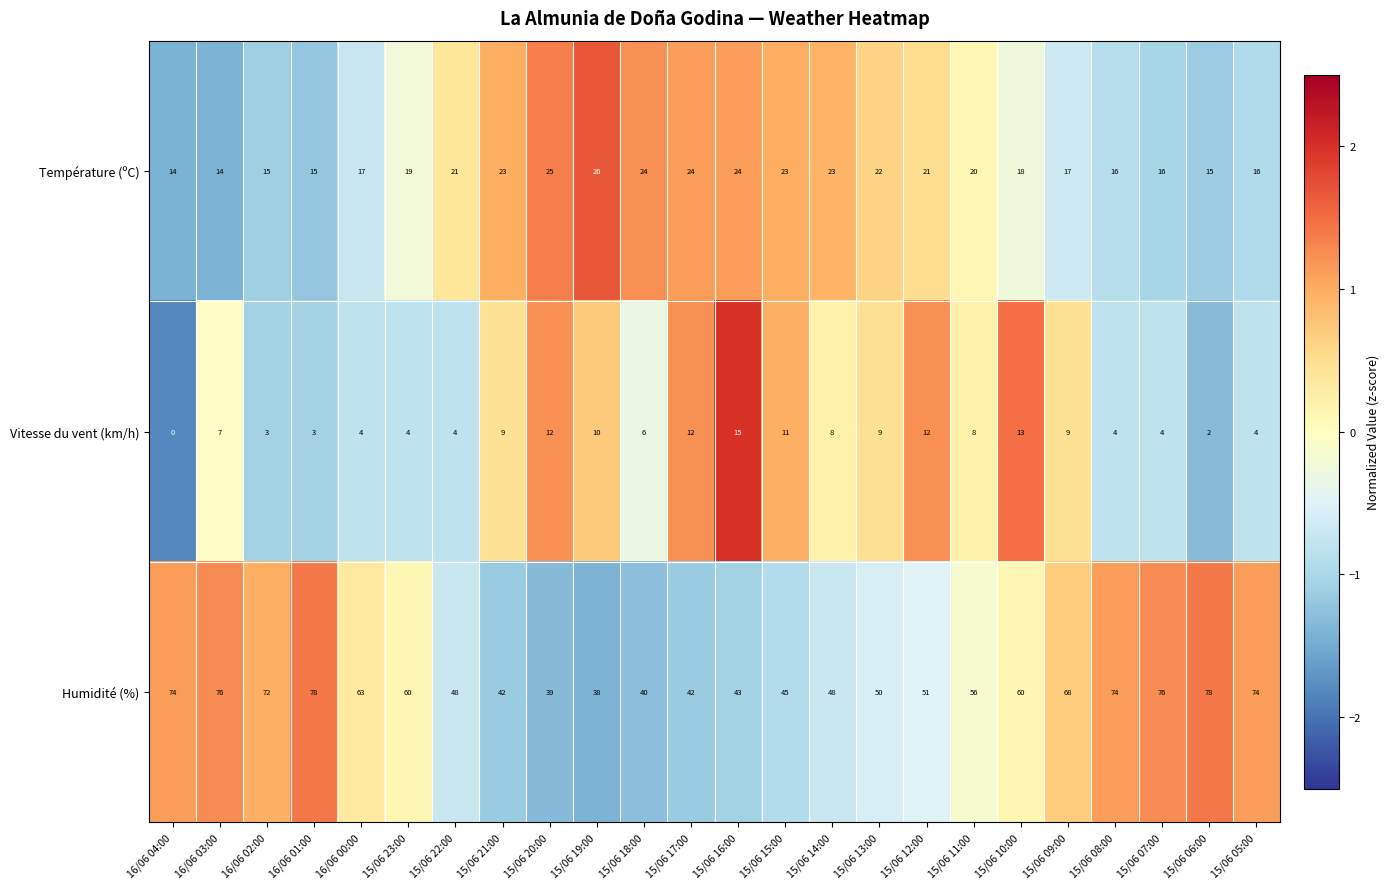

What is the sum of all Température (ºC) values?

468